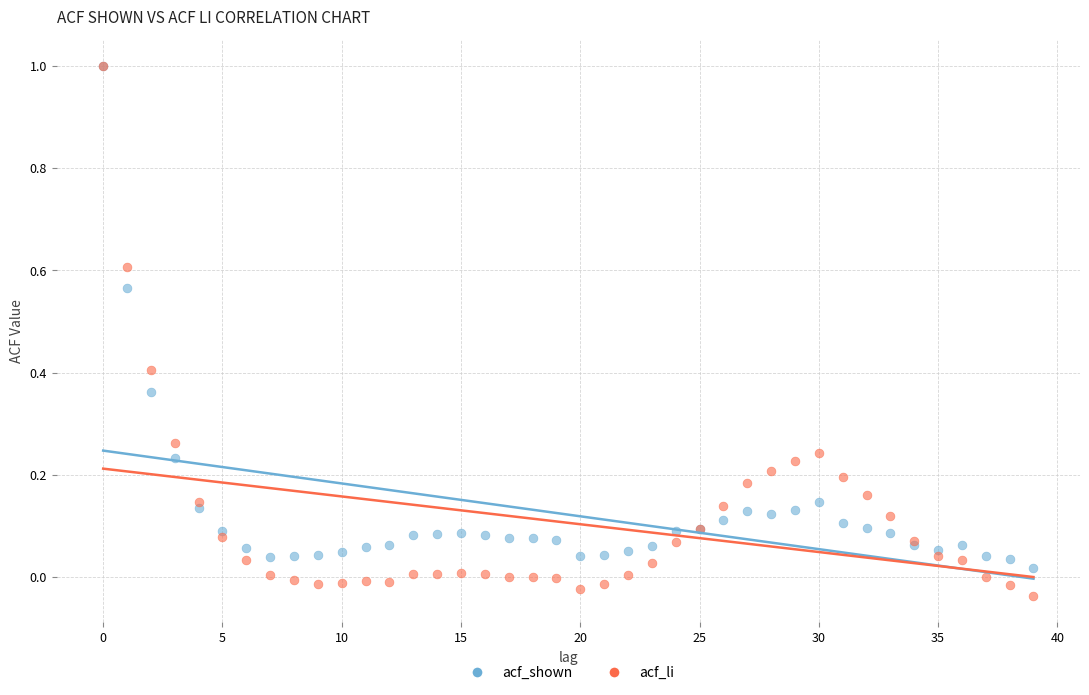

What are all the series names shown in the legend?

acf_shown, acf_li